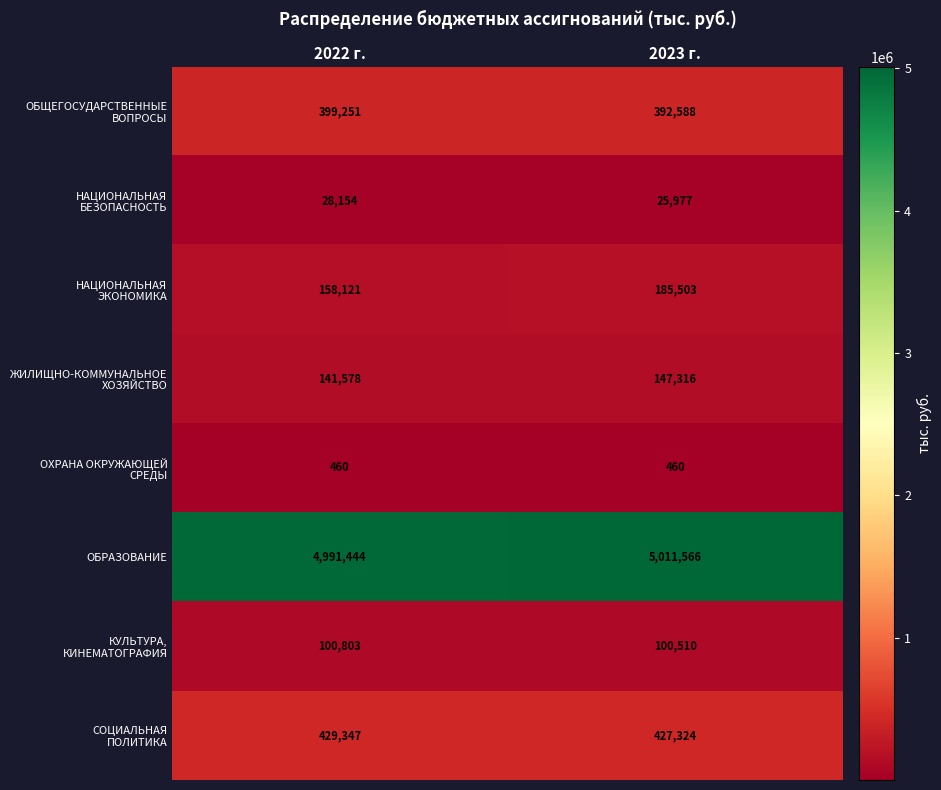

At which category is the sum across all series the highest?

2023 г.